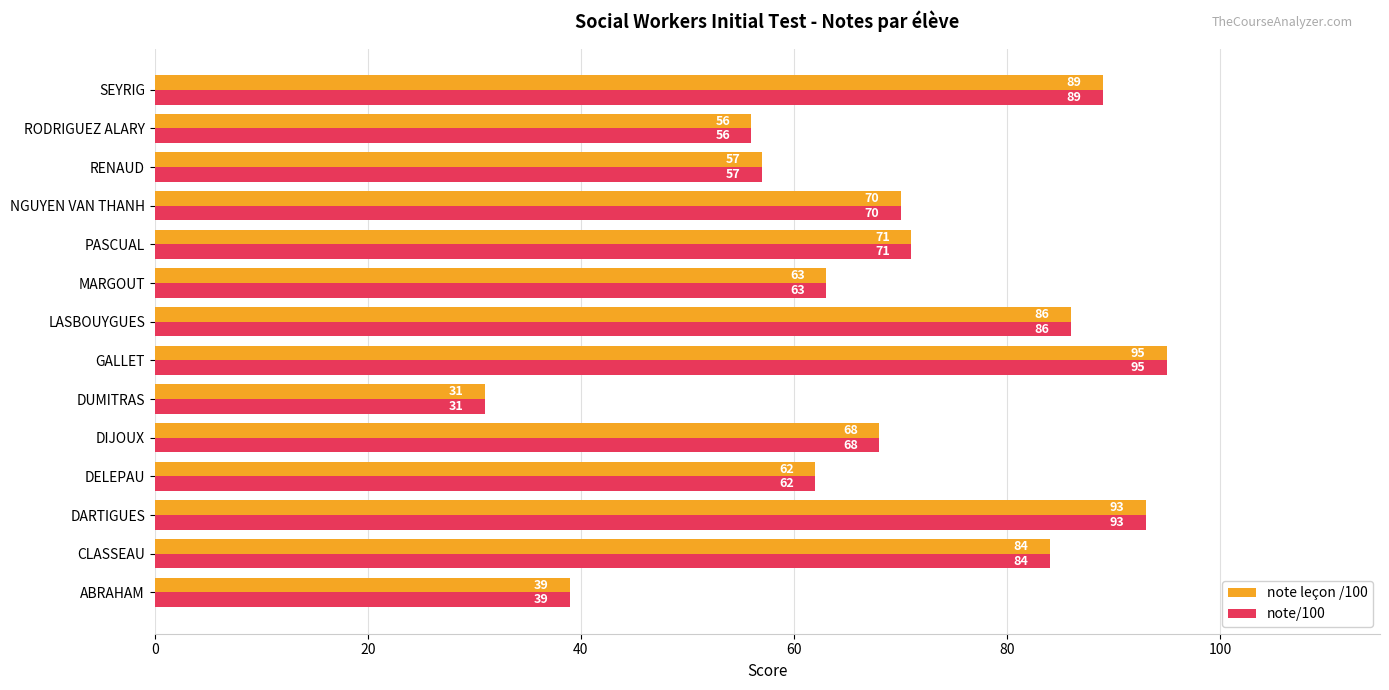

How many data points does each series have?

14